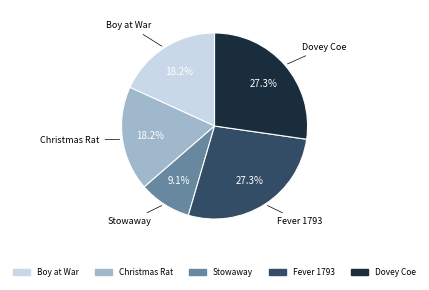

How much of the chart is everything except Dovey Coe?

72.7%